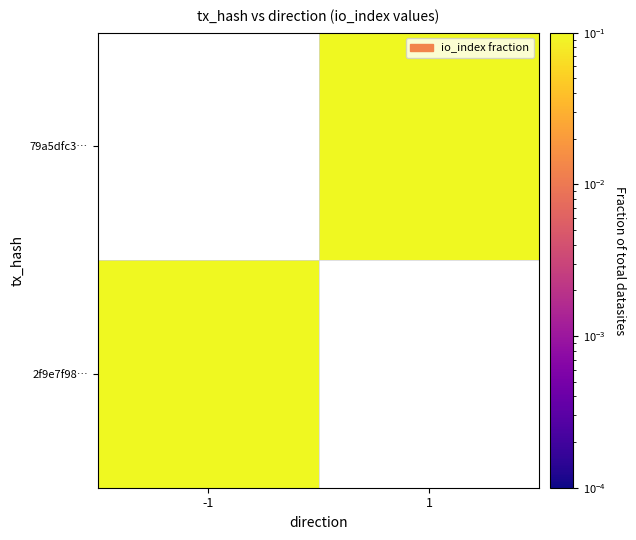

Rank the categories by 2f9e7f98… value from highest to lowest.

-1, 1